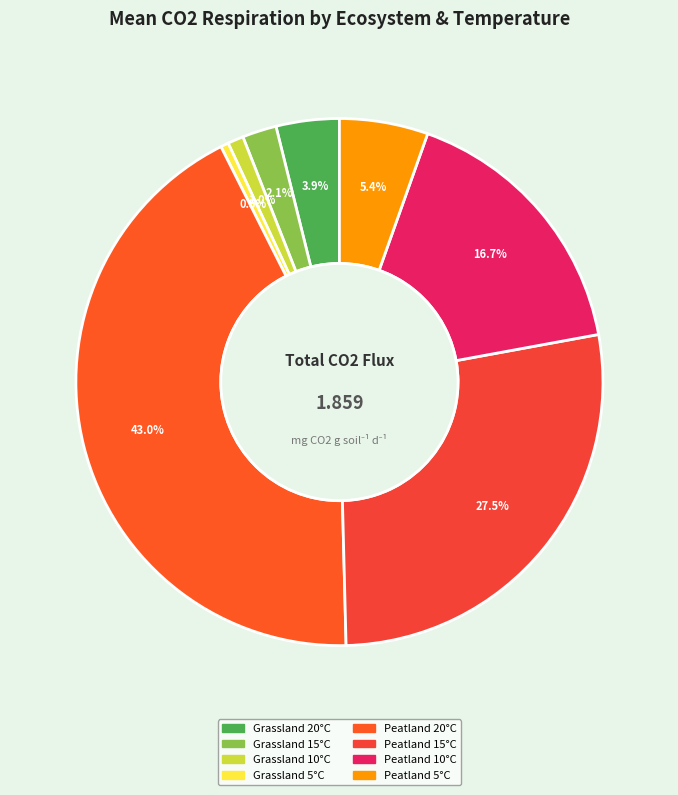

What is the smallest slice in the pie chart?

Grassland 5°C